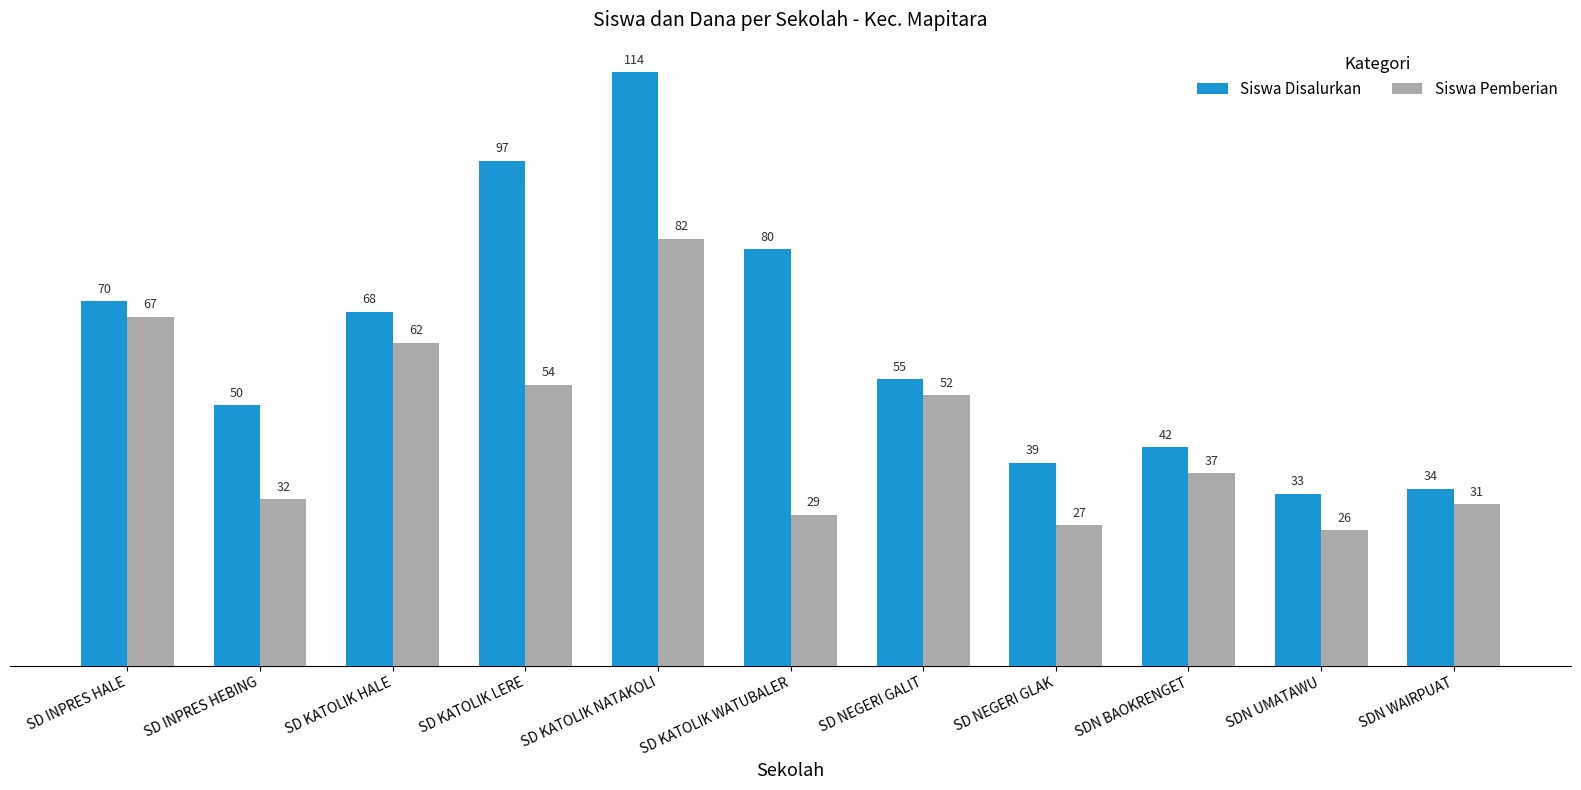

Read the Siswa Disalurkan value at SD KATOLIK LERE, to the nearest 10.

100